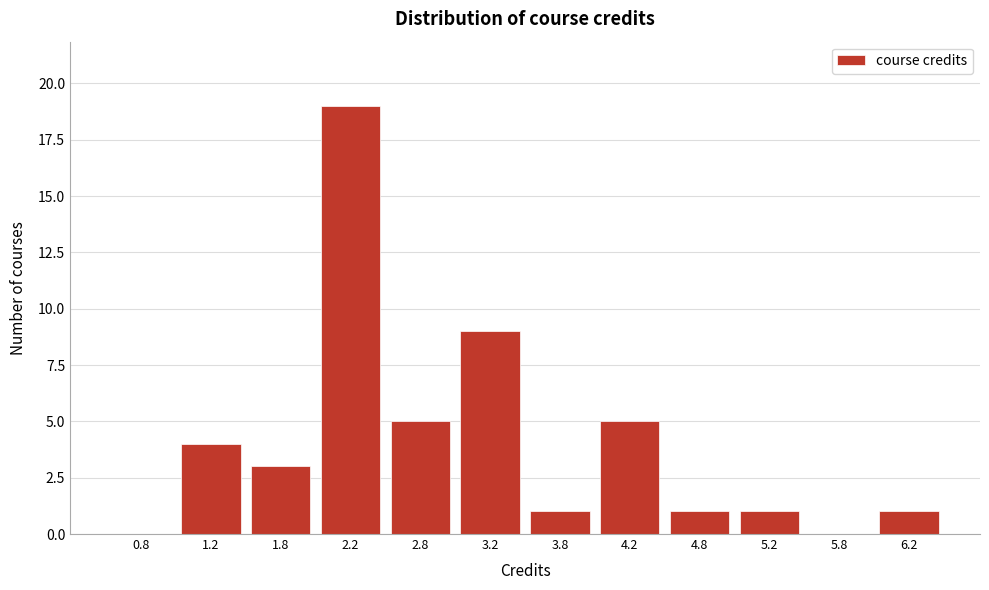

What is the height of the bar covering 2.0 to 2.5 on the x-axis? The values are not printed on the chart, so give them approximately, as read against the axis.

19